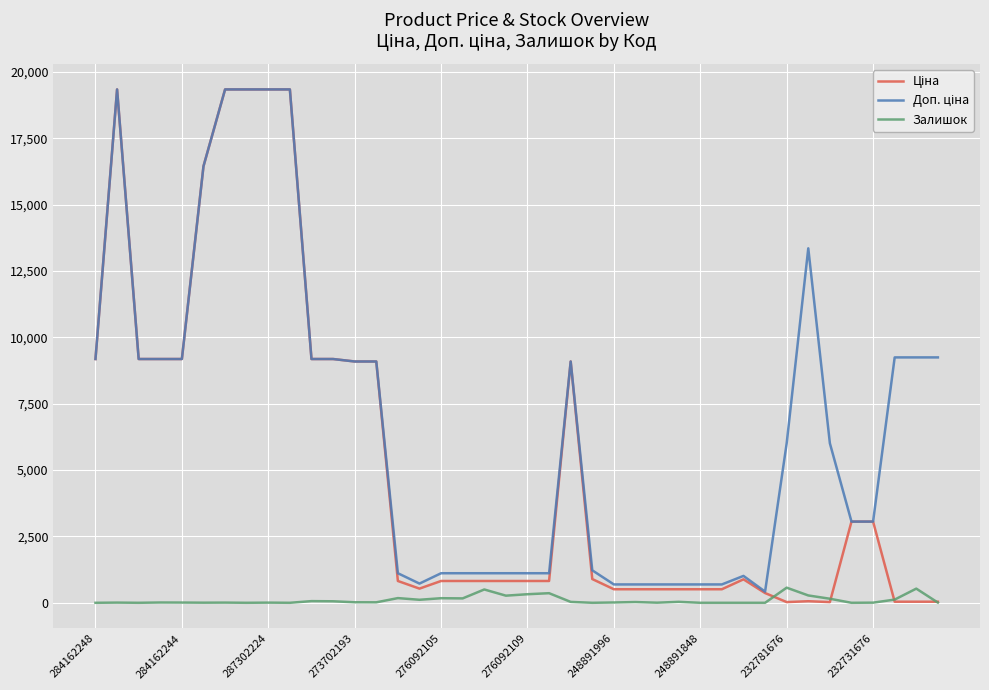

What is the maximum value shown in the chart?

19343.1